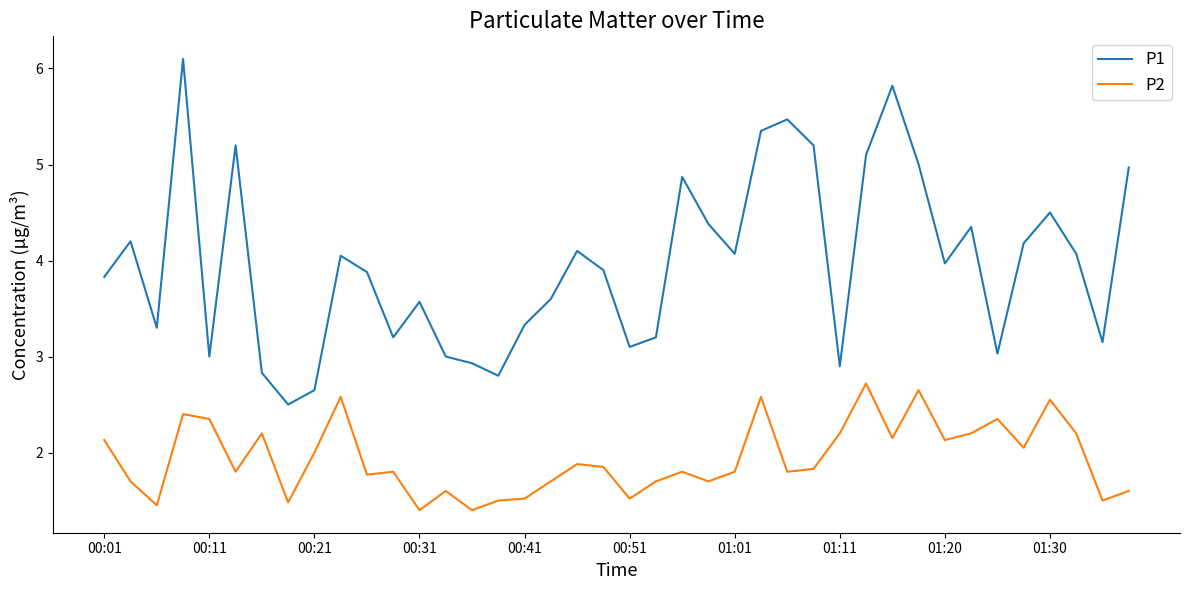

True or false: P2 and P1 cross at least once.

False